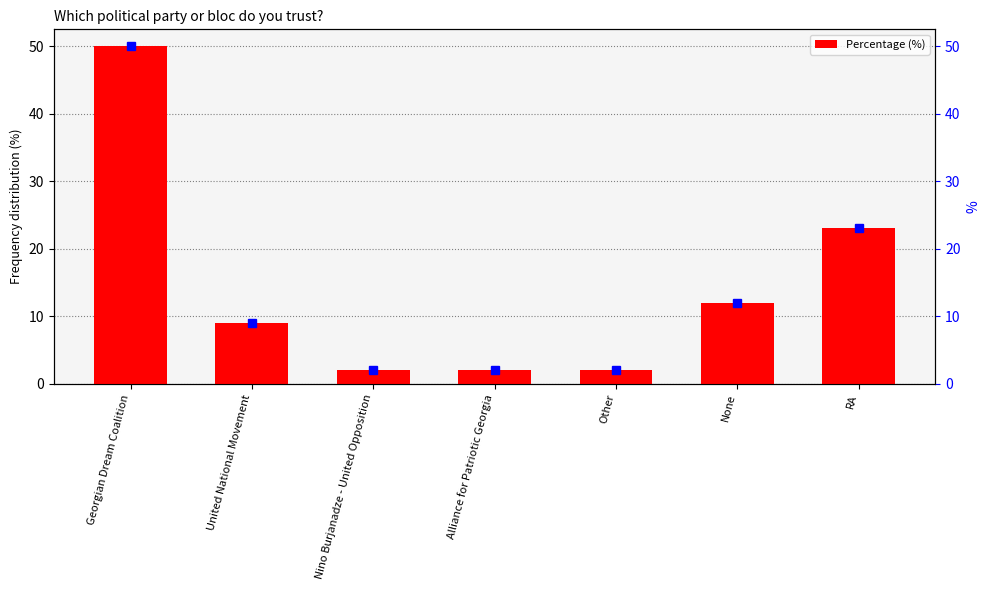

Reading right to left, what are all the values shown in this chart?

RA=23	None=12	Other=2	Alliance for Patriotic Georgia=2	Nino Burjanadze - United Opposition=2	United National Movement=9	Georgian Dream Coalition=50